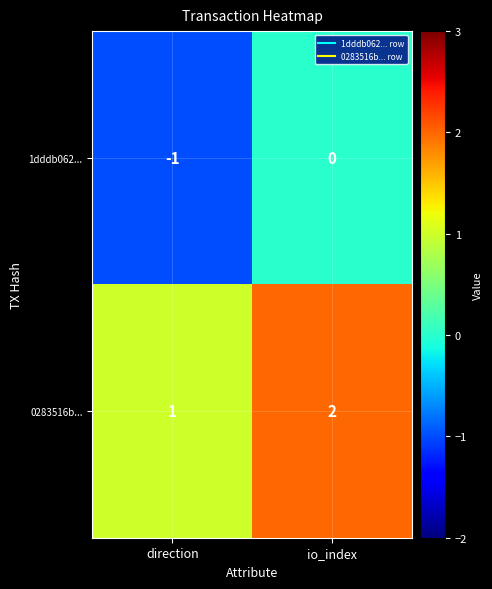

At which category does the chart reach its minimum across all series?

direction